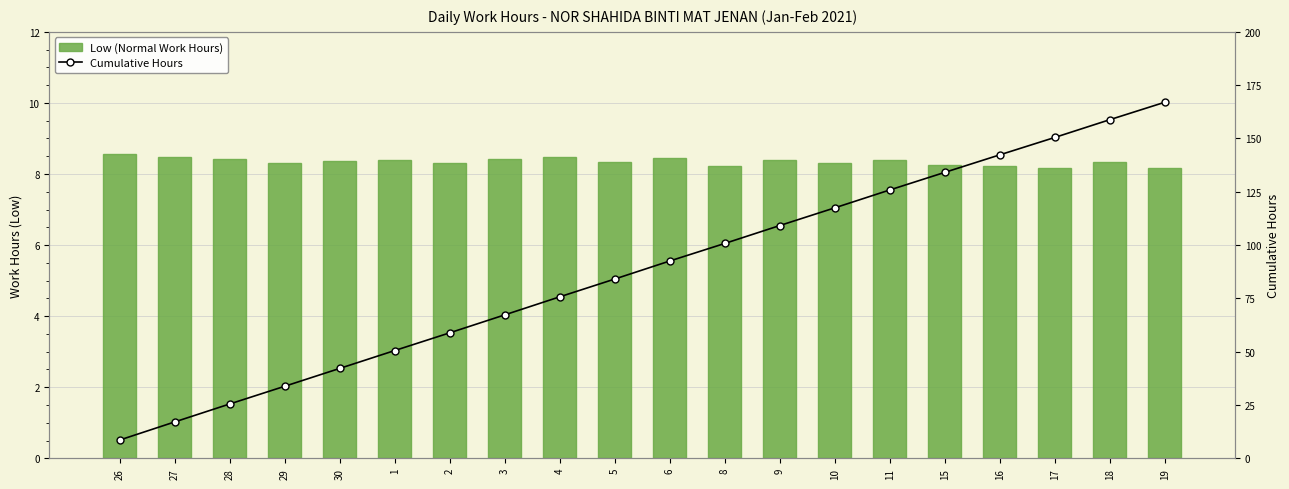

At how many categories does at least one series exceed 76?

11